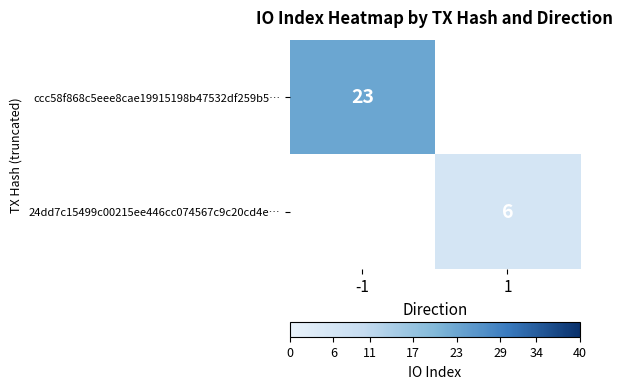

The value of ccc58f868c5eee8cae19915198b47532df259b5… at -1 is 34.1. True or false?

False